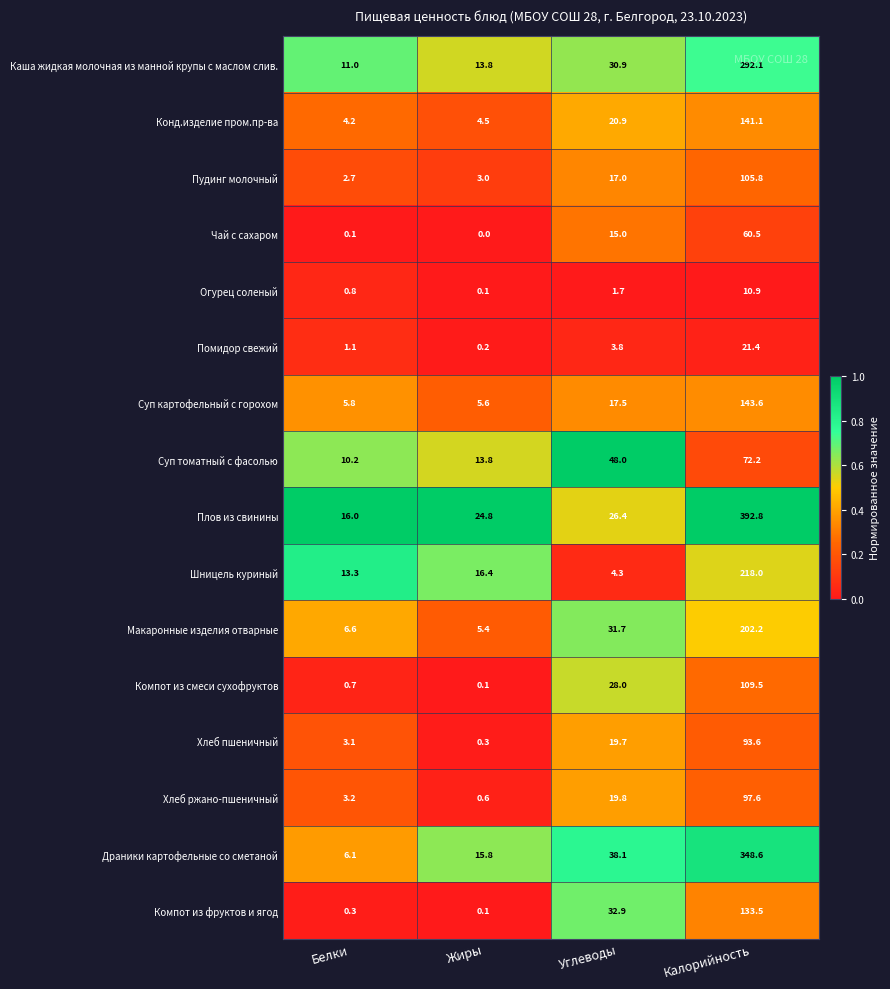

Between Жиры and Калорийность, which series saw the biggest shift?

Плов из свинины